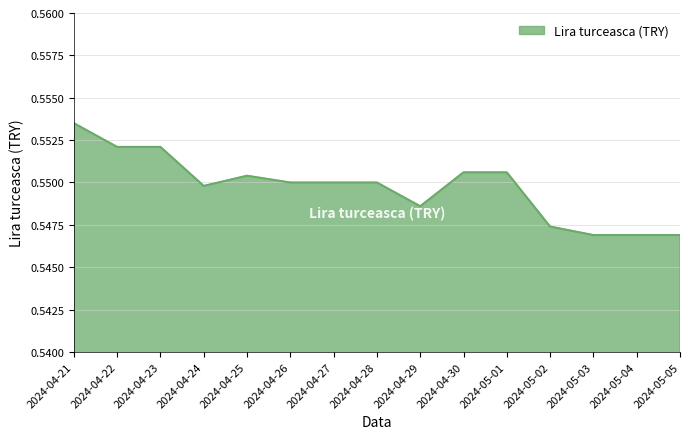

Is it true that the value at 2024-04-29 is 0.9?

False